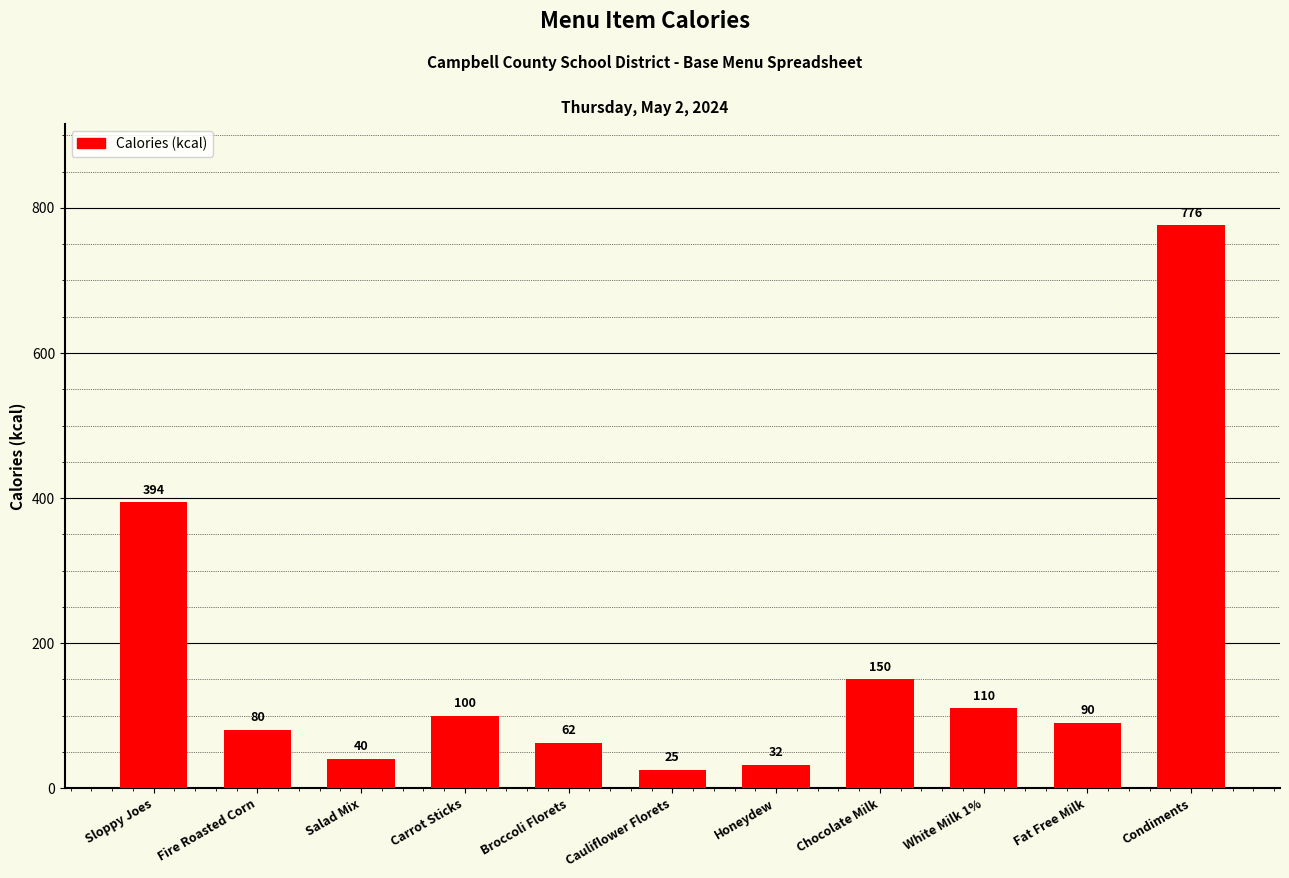

What is the sum of all values?

1859